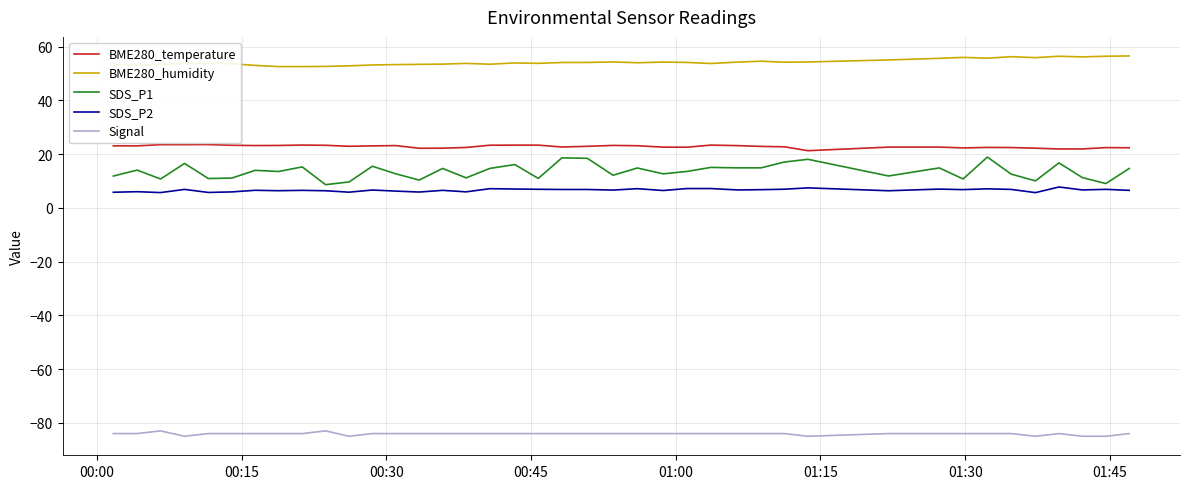

True or false: SDS_P2 and Signal intersect in this chart.

False